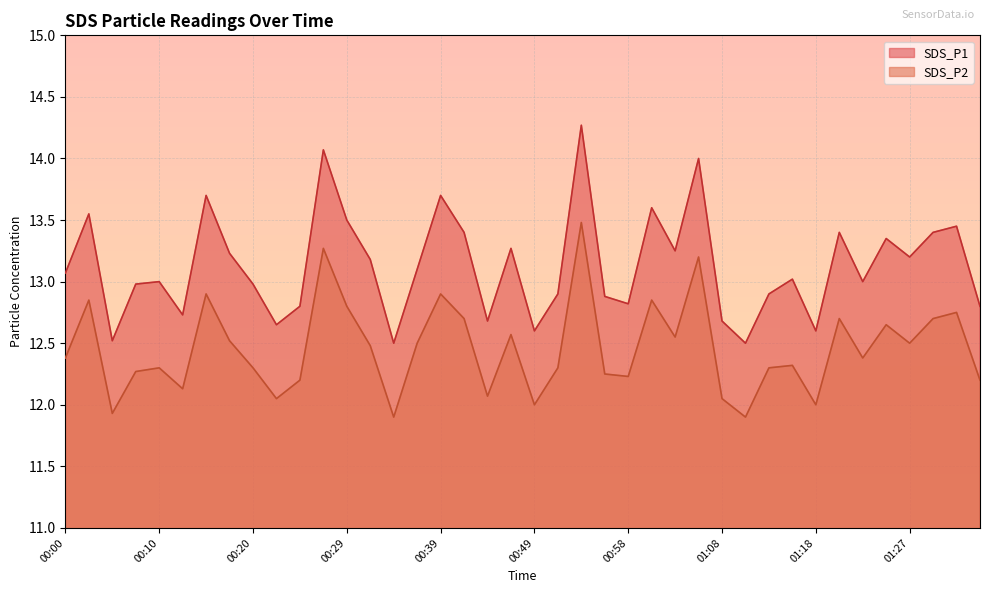

What is the maximum value shown in the chart?

14.3